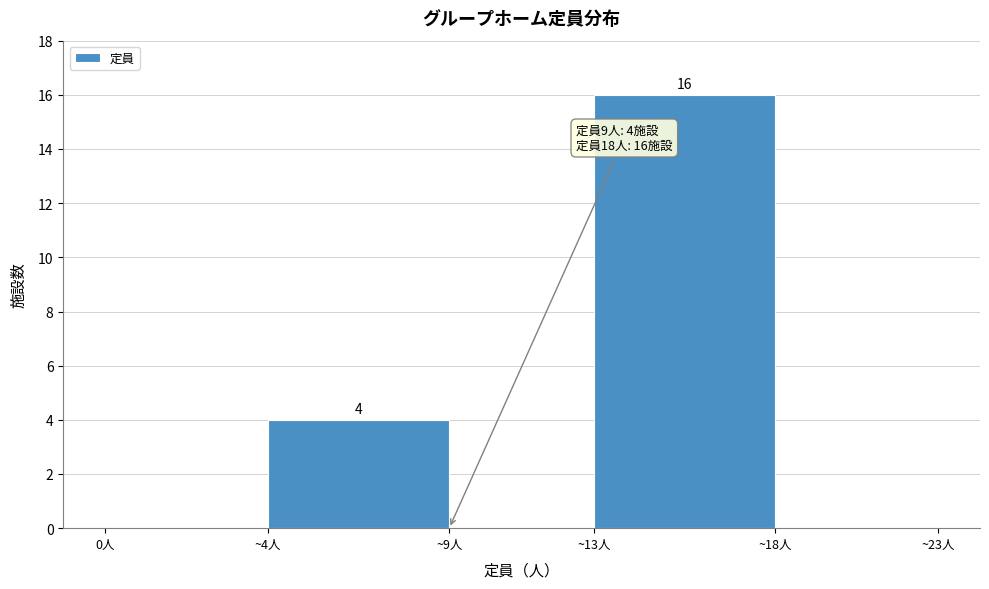

Reading left to right, extract all data points from this chart.

0人=0	~4人=4	~9人=0	~13人=16	~18人=0